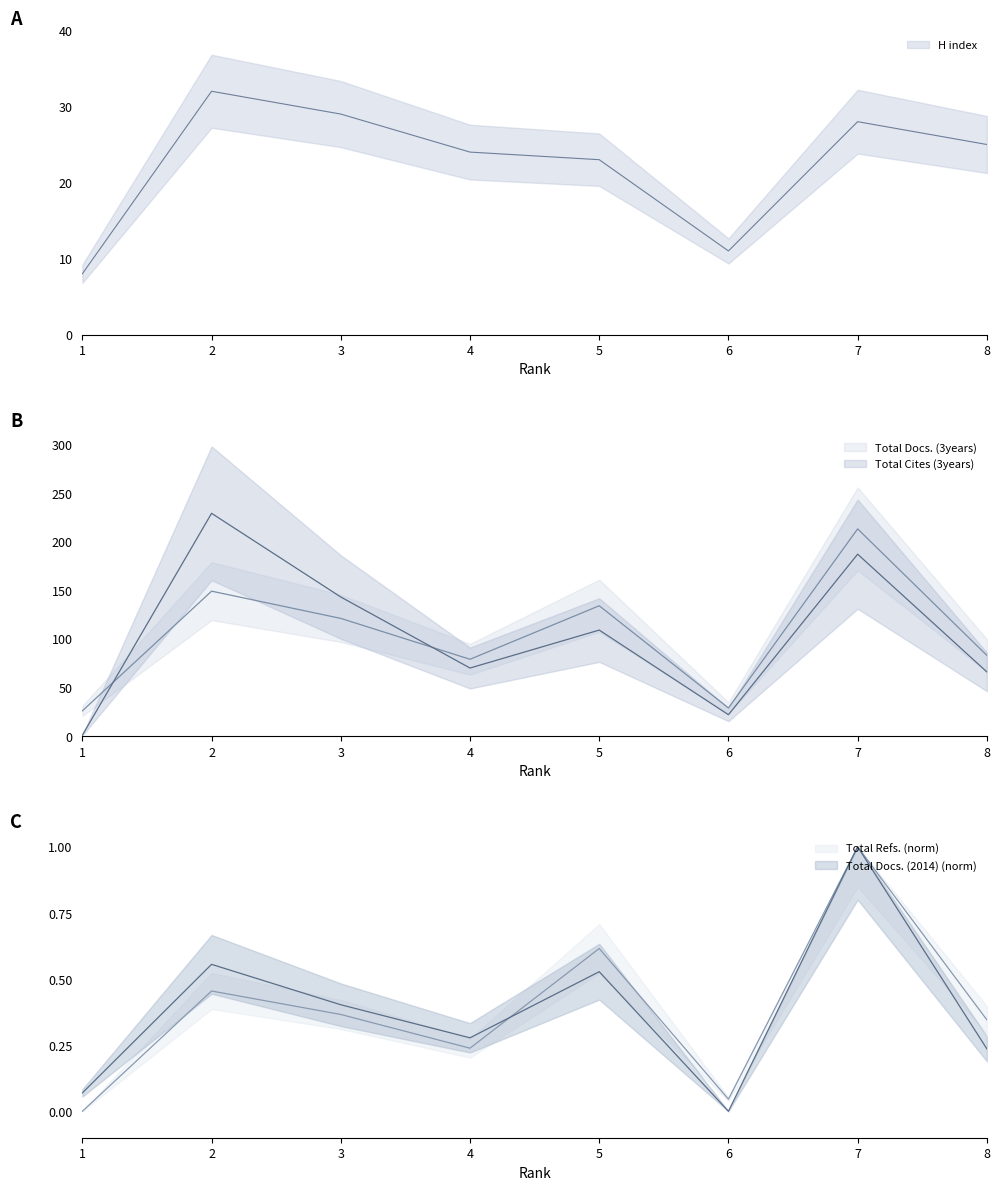

Which series has the largest total across all categories?

Total Docs. (3years)